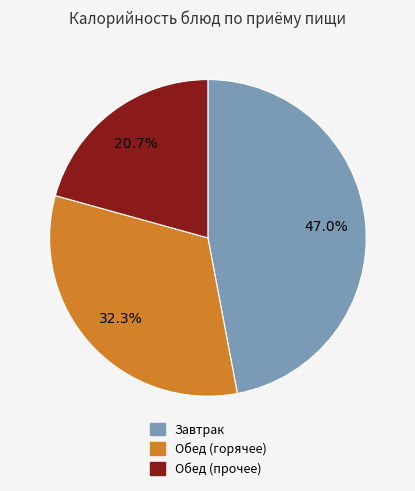

Is there any slice that represents more than half of the pie?

No